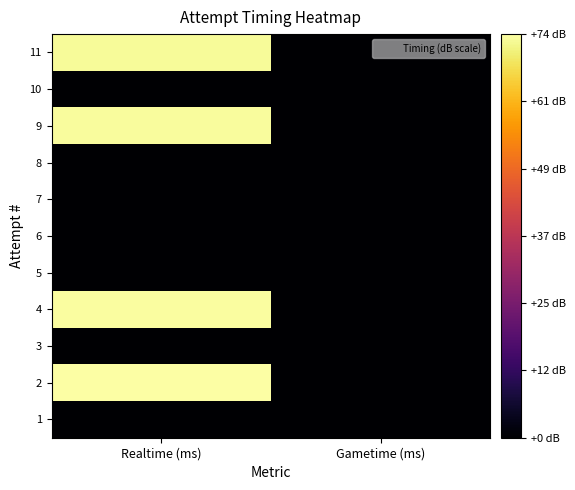

List the series in order of their peak value, lowest first.

10, 8, 7, 6, 5, 3, 1, 11, 9, 4, 2